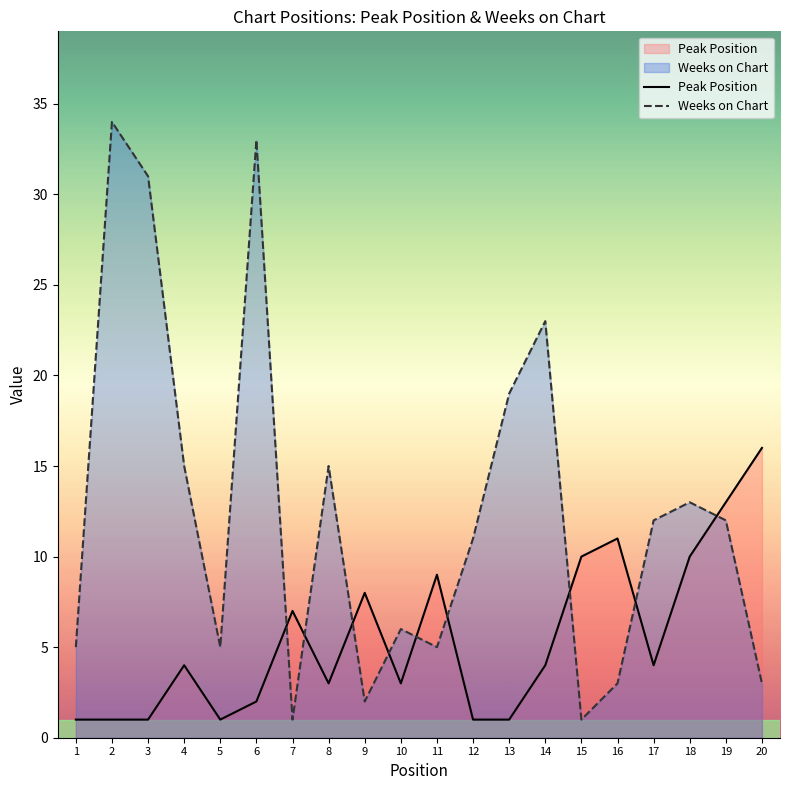

At 3, list the series in order from largest to smallest.

Weeks on Chart, Peak Position